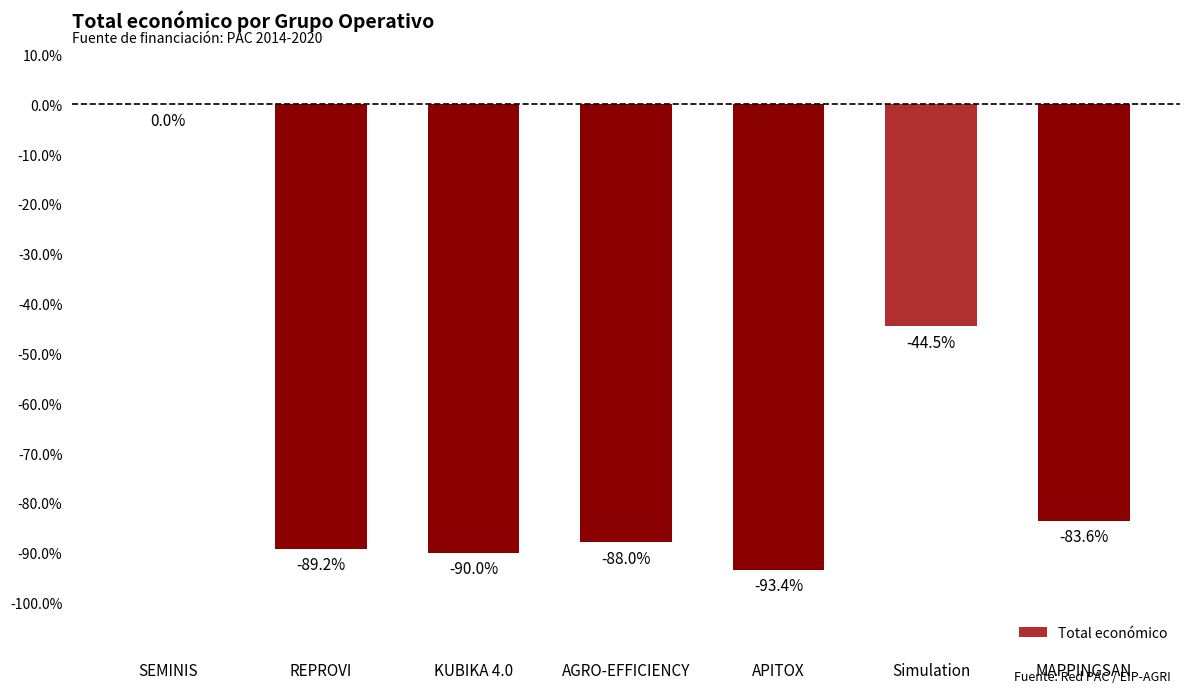

Which has a higher value, APITOX or MAPPINGSAN?

MAPPINGSAN